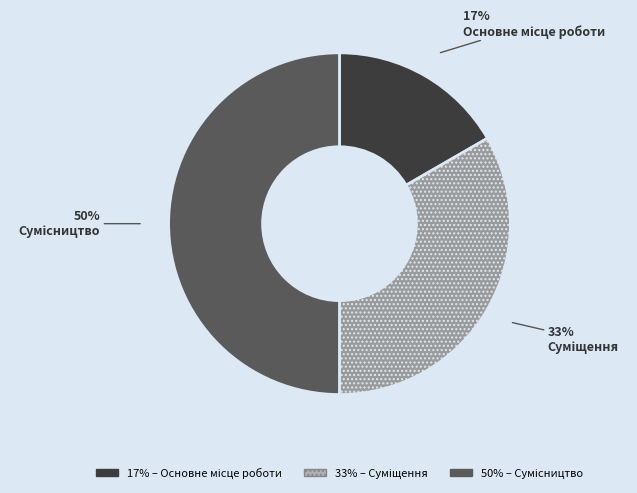

How many segments does this pie chart have?

3